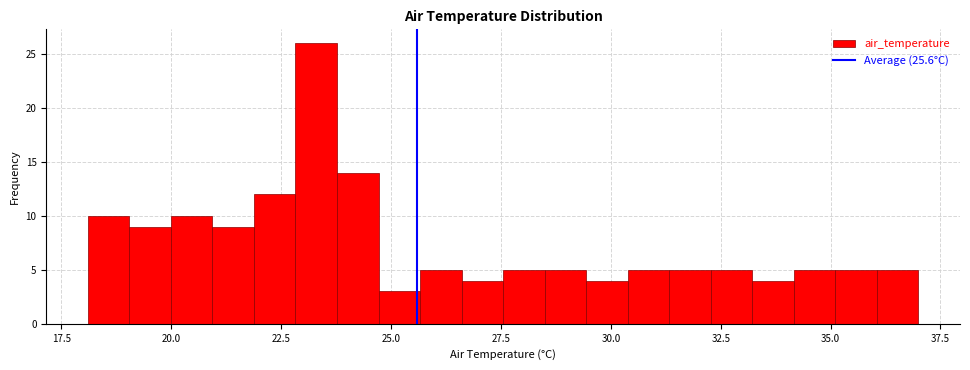

Read against the x-axis, roughly where is the centre of the tallest bar?

23.5